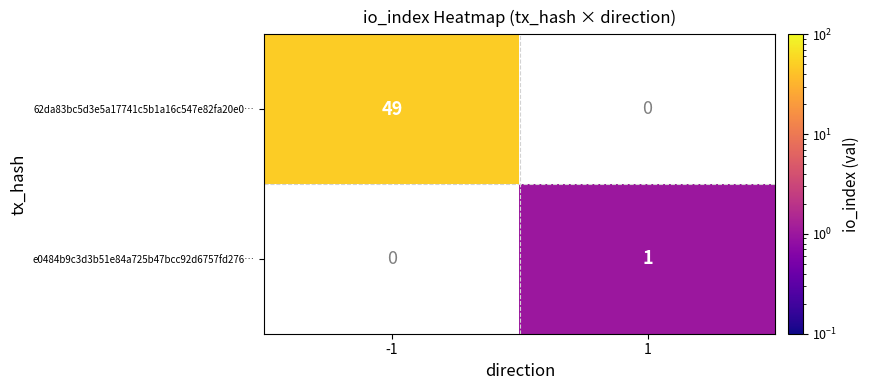

The e0484b9c3d3b51e84a725b47bcc92d6757fd276… series shows 1 at 1. True or false?

True